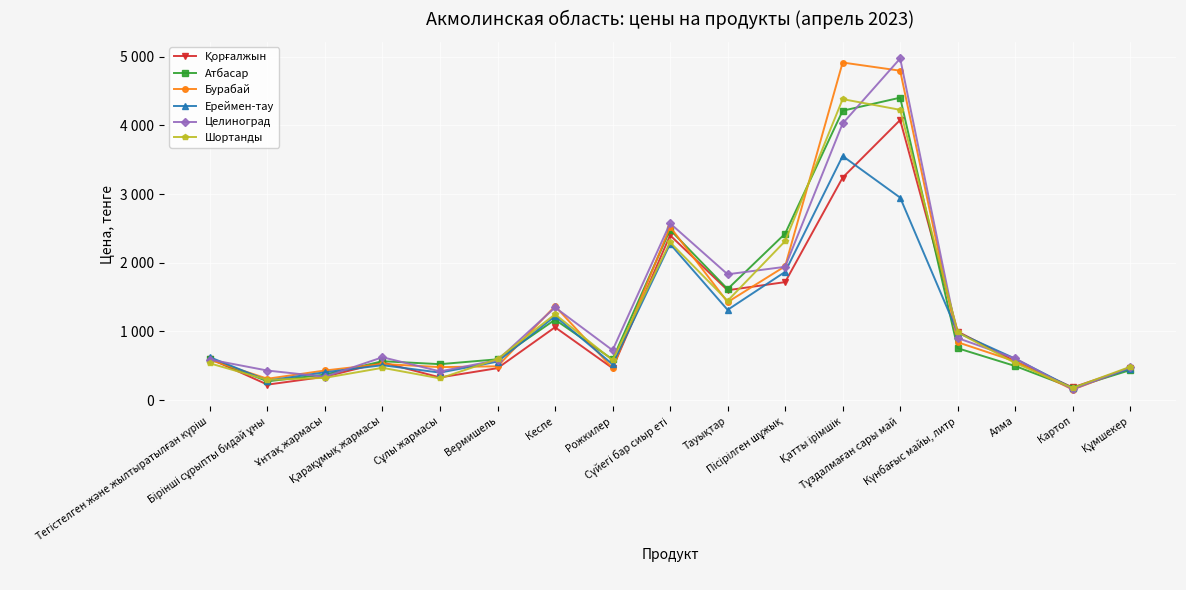

Between which two adjacent categories do Ереймен-тау and Қорғалжын first intersect?

Ұнтақ жармасы and Қарақұмық жармасы